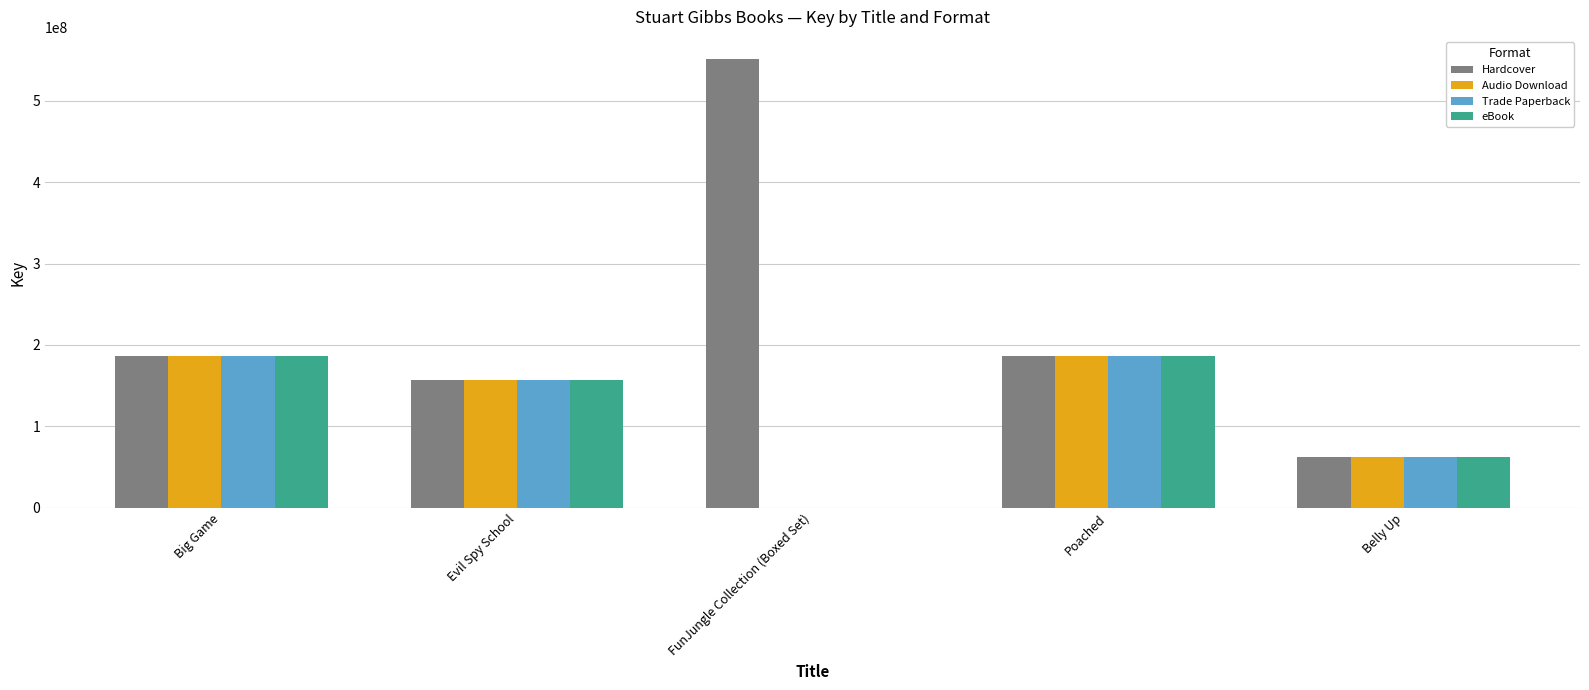

How many categories are shown in the chart?

5